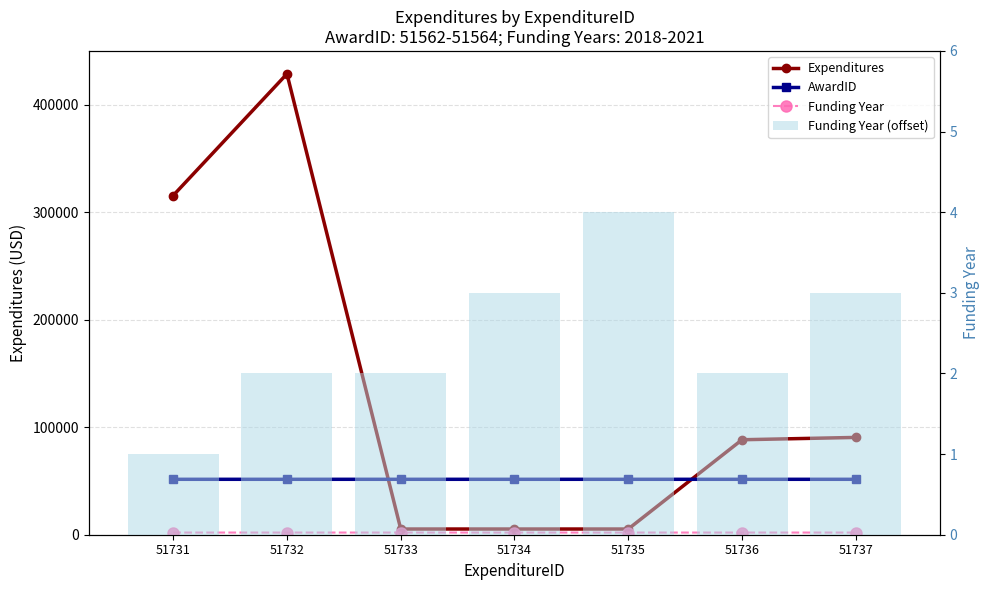

What is the approximate value of Funding Year (offset) at 51731?

1